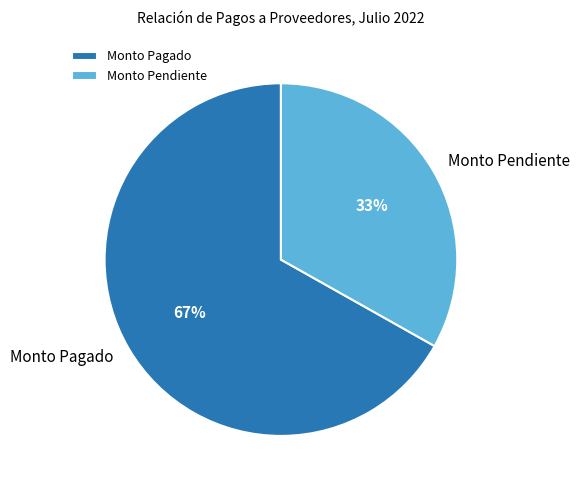

How many slices are in this pie chart?

2